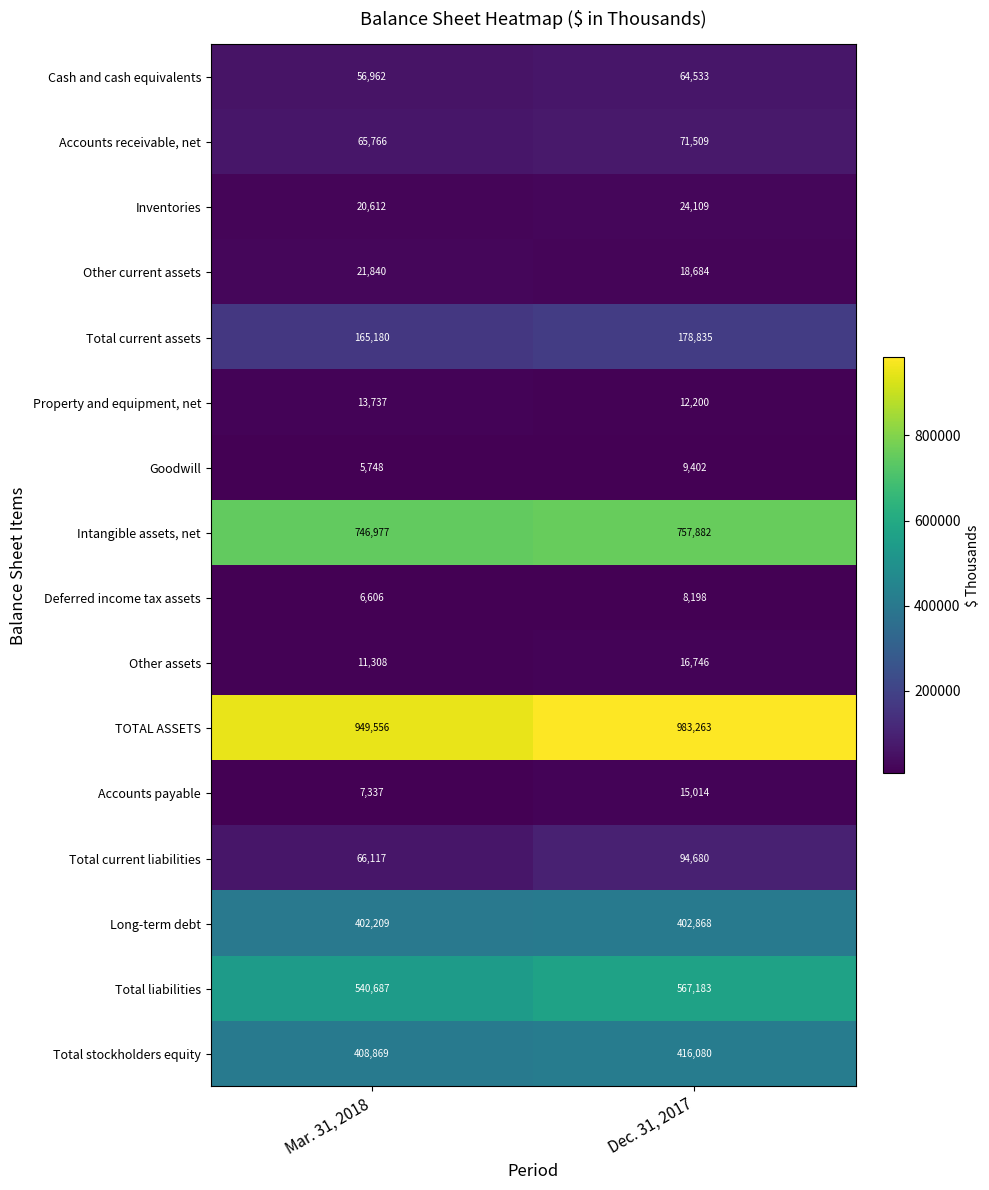

The value of Total liabilities at Mar. 31, 2018 is 540687. True or false?

True